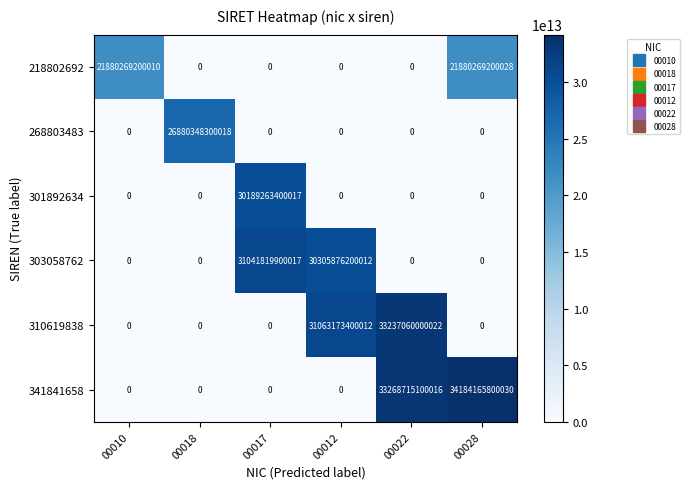

At which category is the sum across all series the highest?

00022